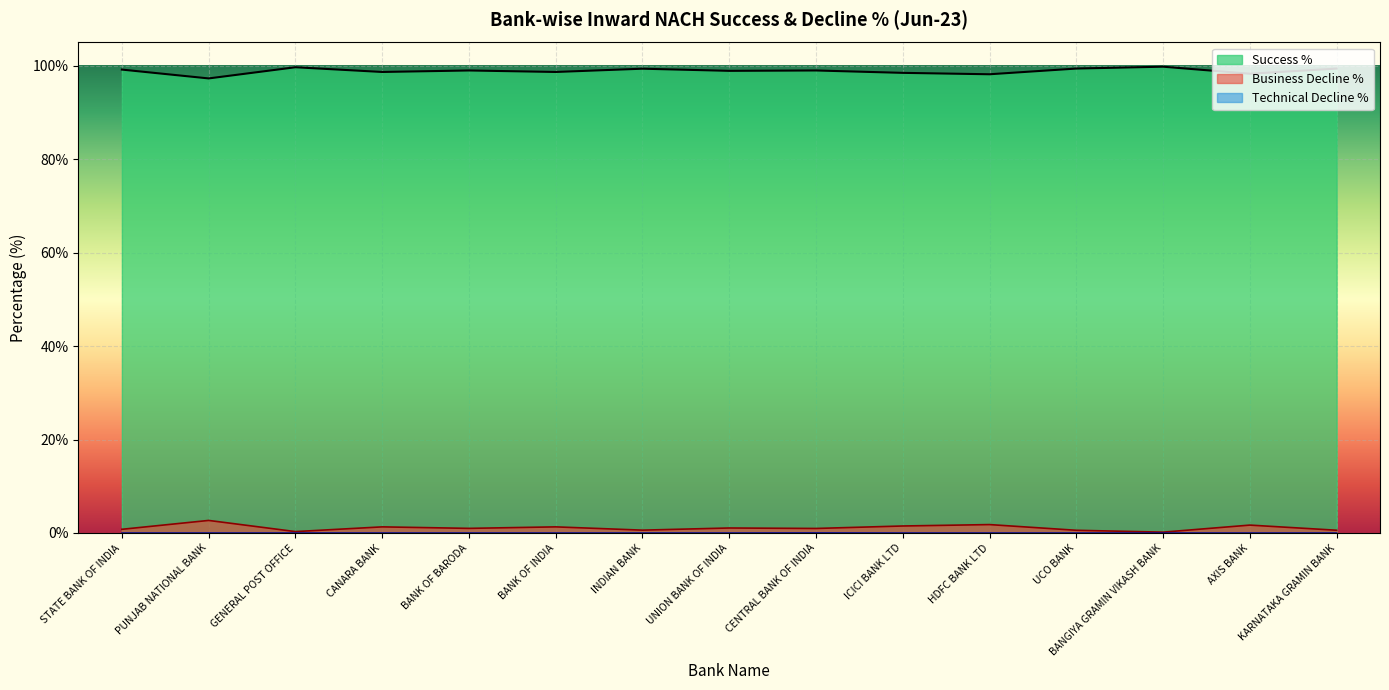

At which category is the sum across all series the highest?

CENTRAL BANK OF INDIA